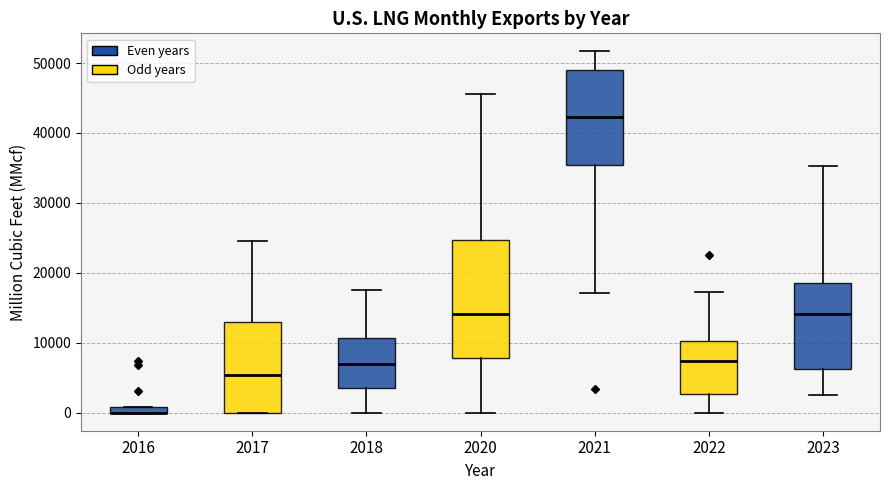

Where is the upper edge of the box at x = 2021 on the y-axis? The values are not printed on the chart, so give them approximately, as read against the axis.

49000